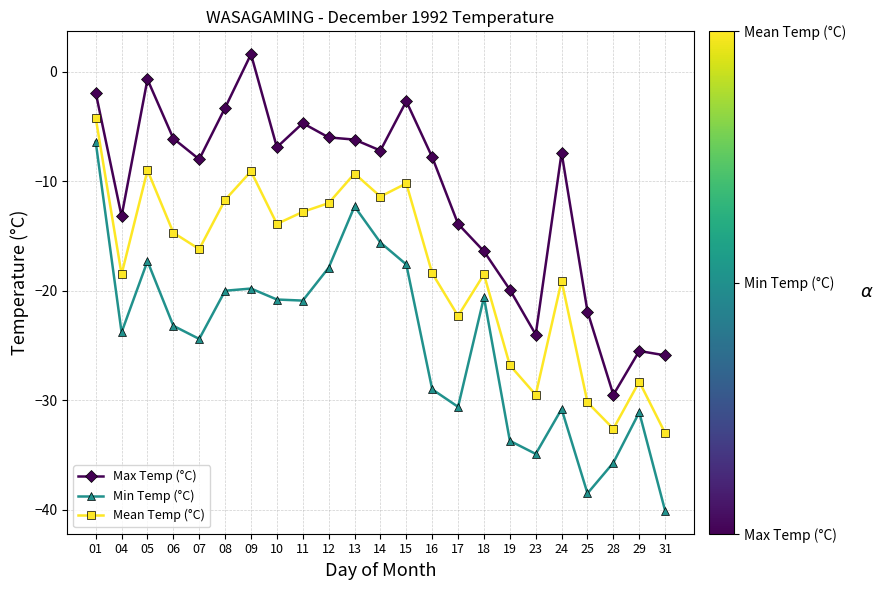

Where is the first local minimum for Mean Temp (°C)?

04